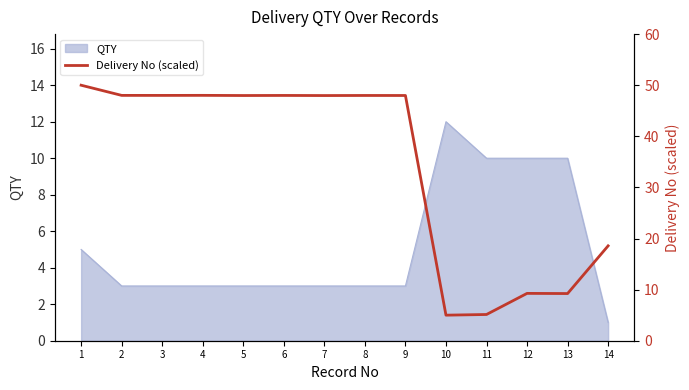

Is it true that QTY equals 6 at 12?

False